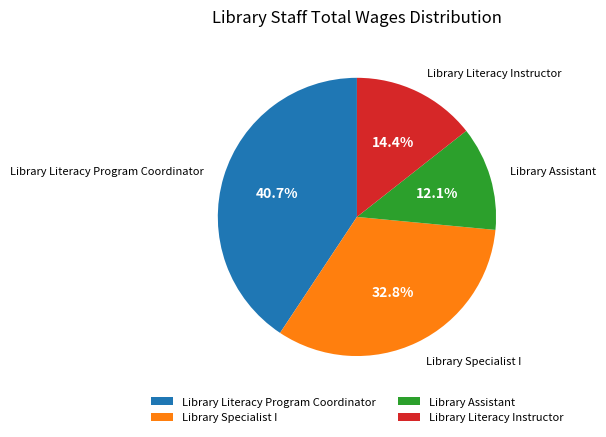

How many segments does this pie chart have?

4